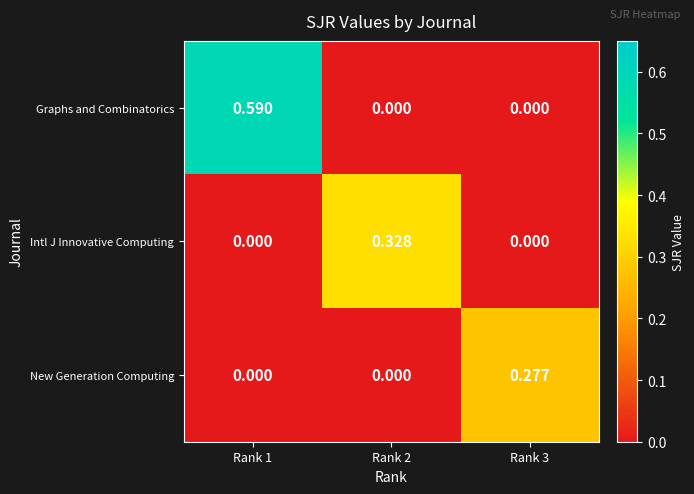

Is the value of New Generation Computing at Rank 3 greater than the value of Intl J Innovative Computing at Rank 2?

No